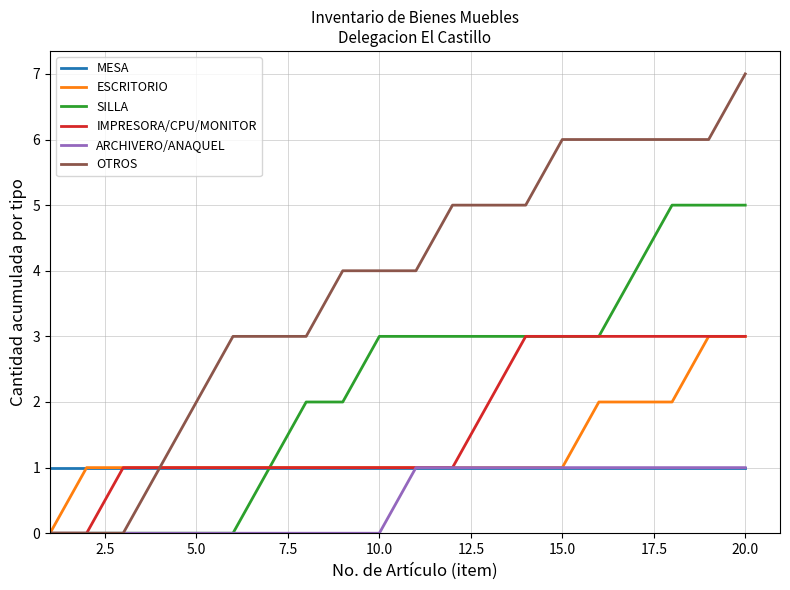

What is the greatest value displayed?

7